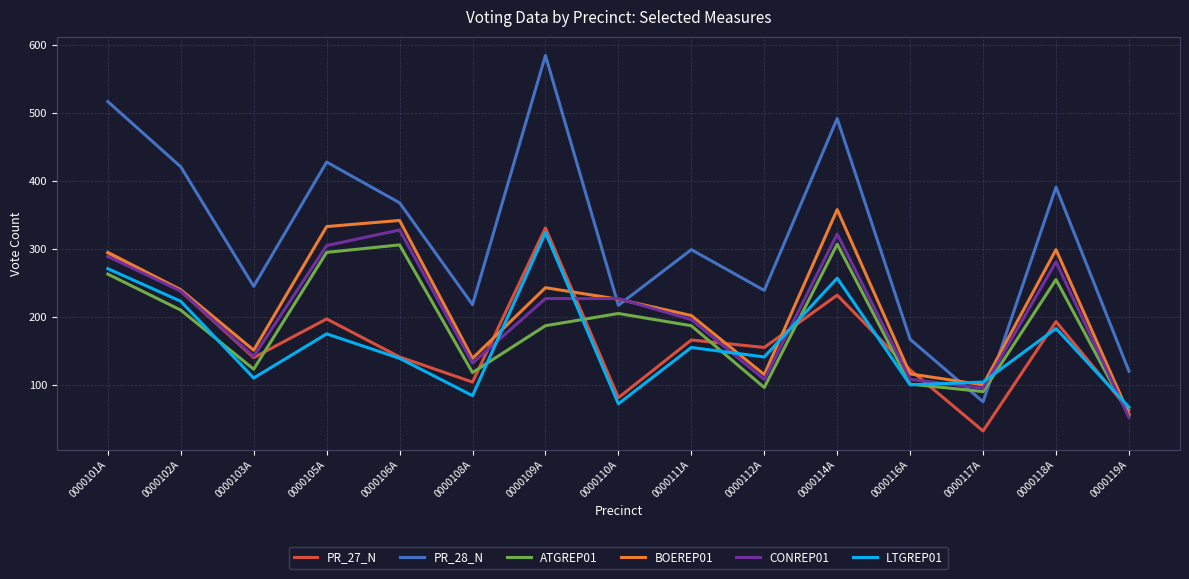

Which series has the widest spread of values?

PR_28_N